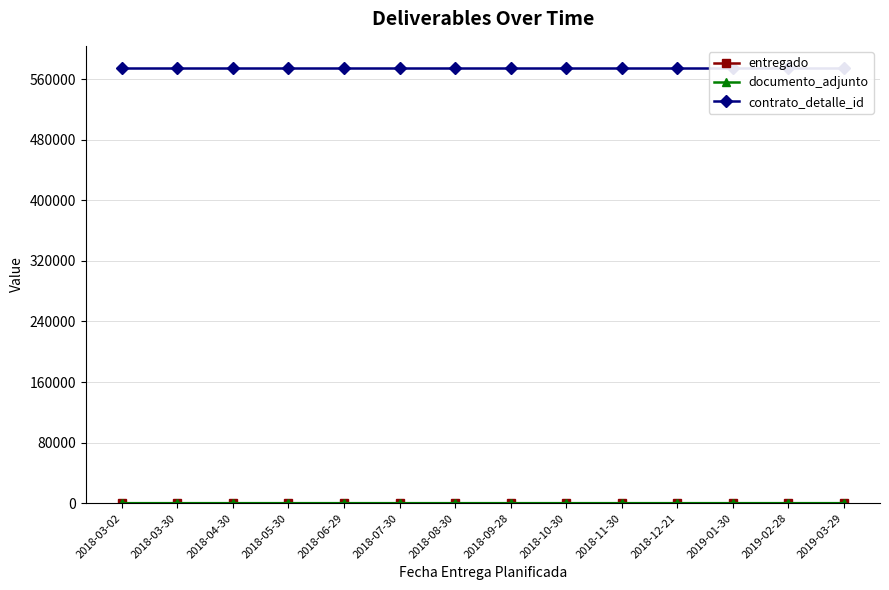

How many data points does each series have?

14